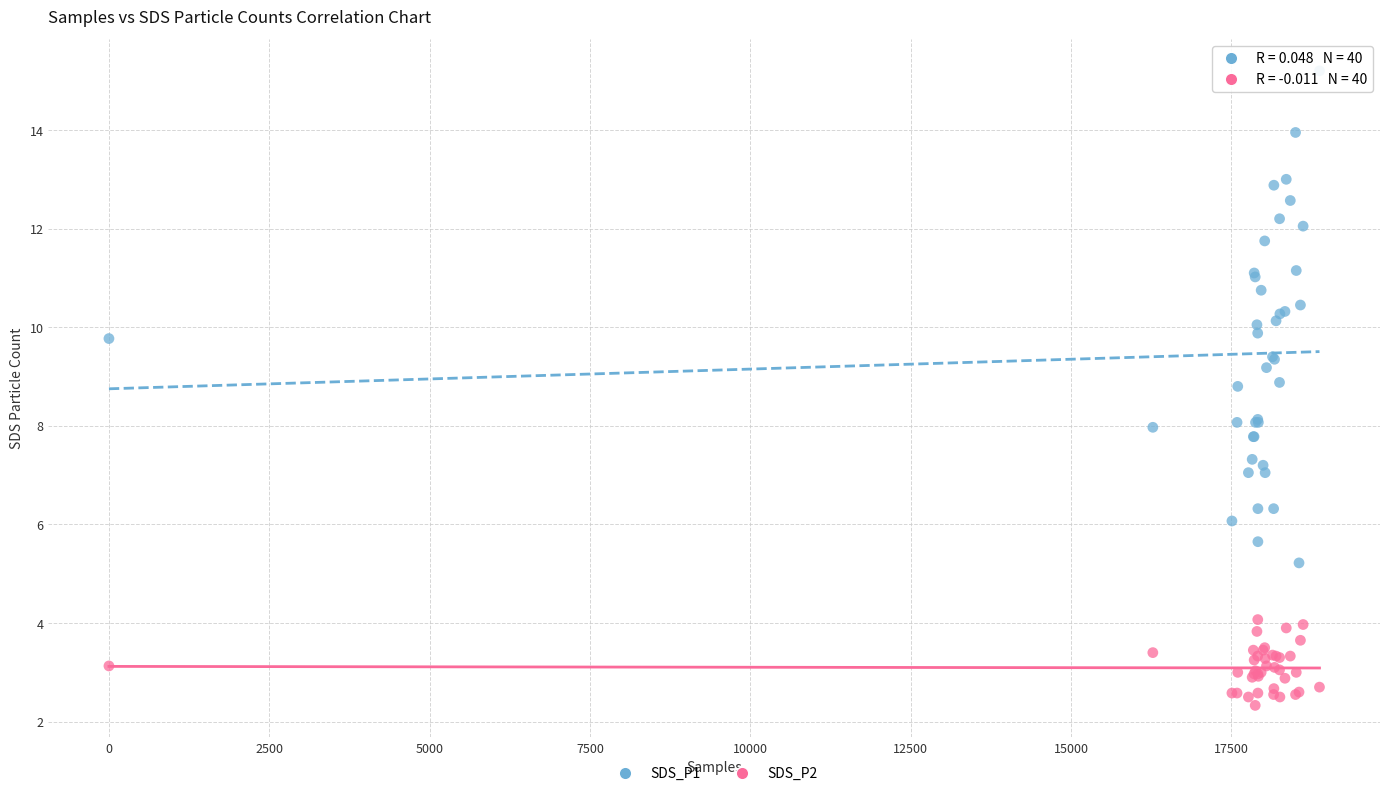

What is the X range (max minus min) for the scatter plot?

18873.0